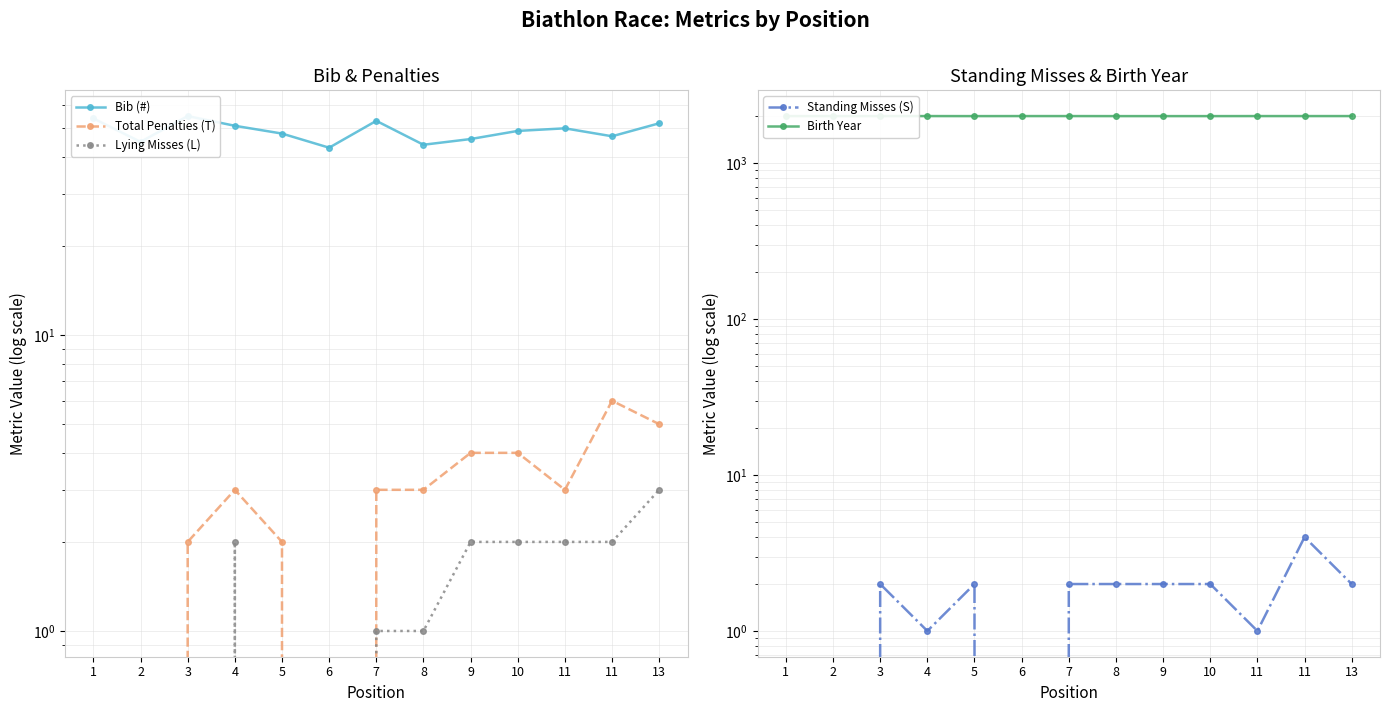

True or false: Lying Misses (L) and Bib (#) cross at least once.

False